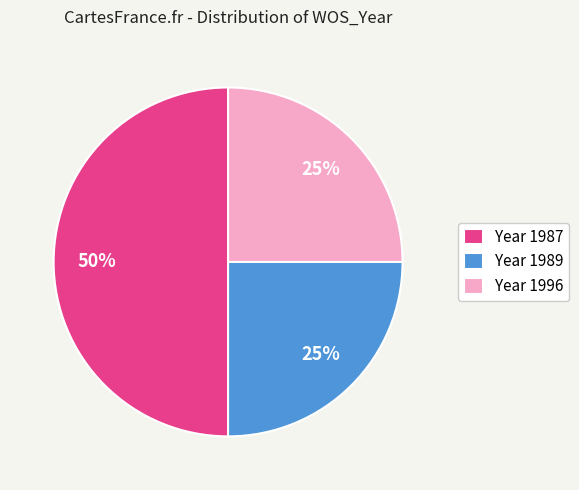

Count the number of slices in the pie.

3